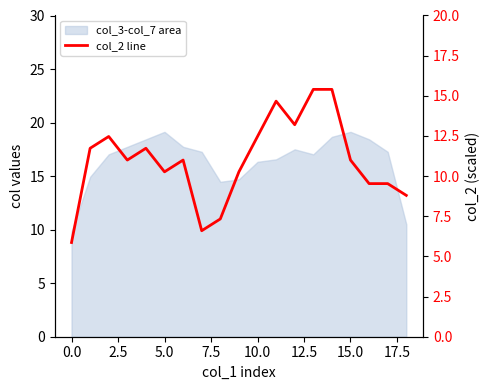

How many interior local valleys (lower than both neighbors) does the data have?

4